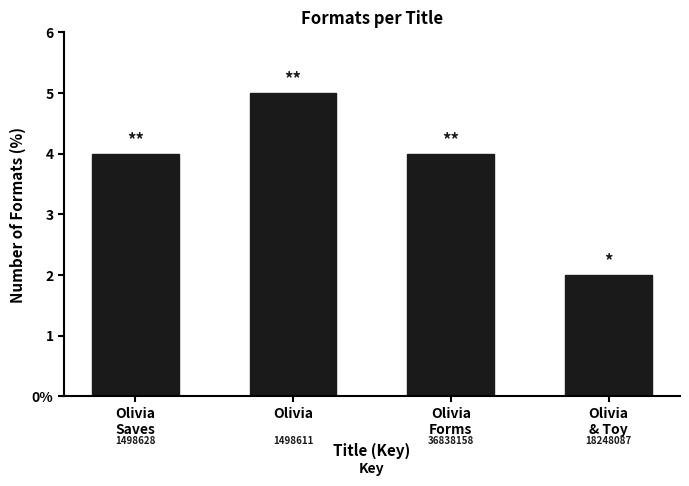

Are the bars horizontal?

No